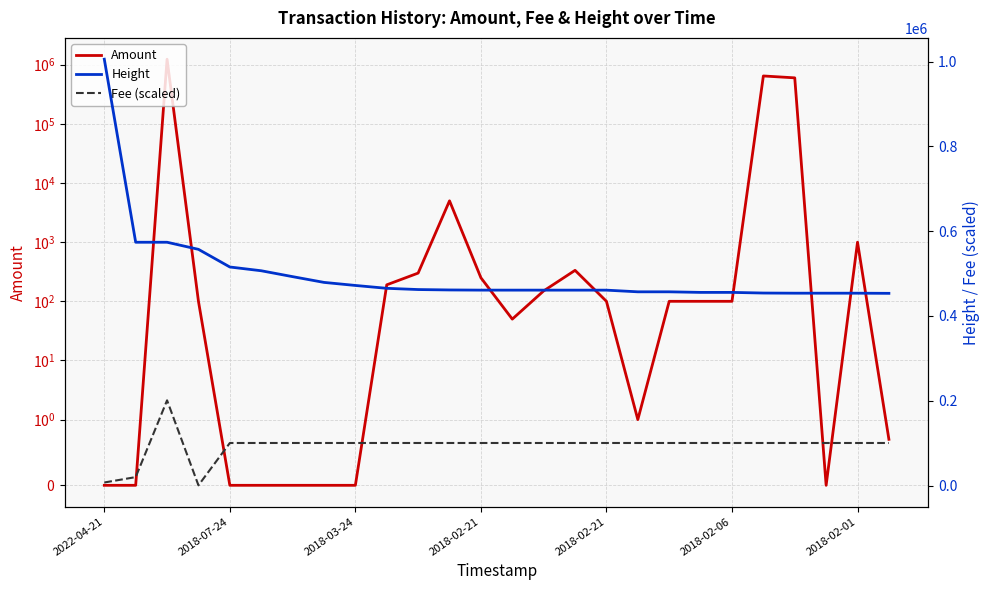

What is the difference between the maximum and minimum values in the Fee (scaled) series?

200372.9